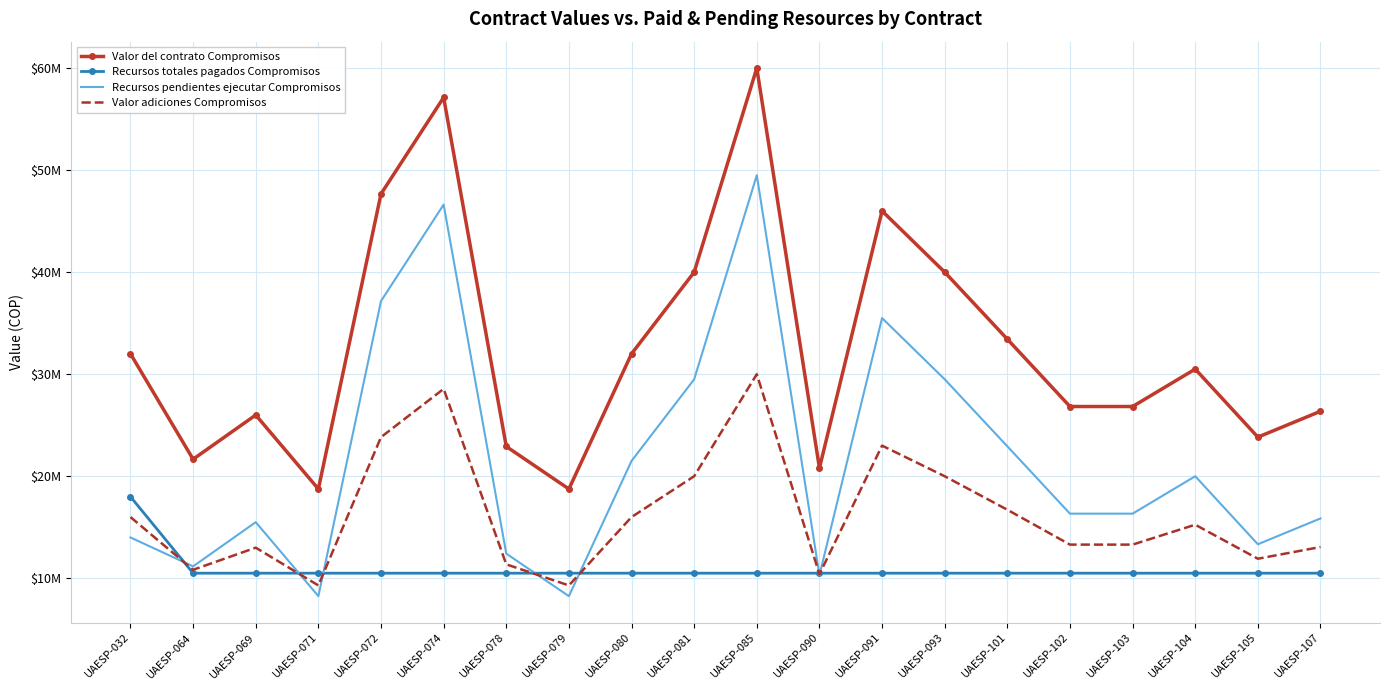

What are all the series names shown in the legend?

Valor del contrato Compromisos, Recursos totales pagados Compromisos, Recursos pendientes ejecutar Compromisos, Valor adiciones Compromisos